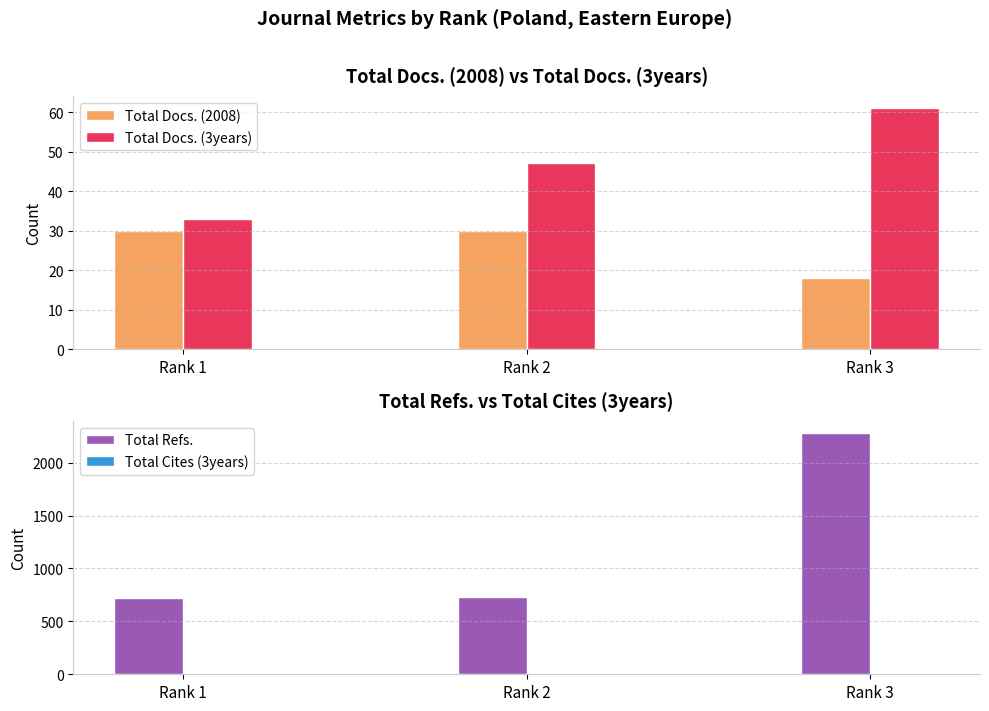

Is the value of Total Docs. (2008) at Rank 2 greater than the value of Total Docs. (3years) at Rank 2?

No